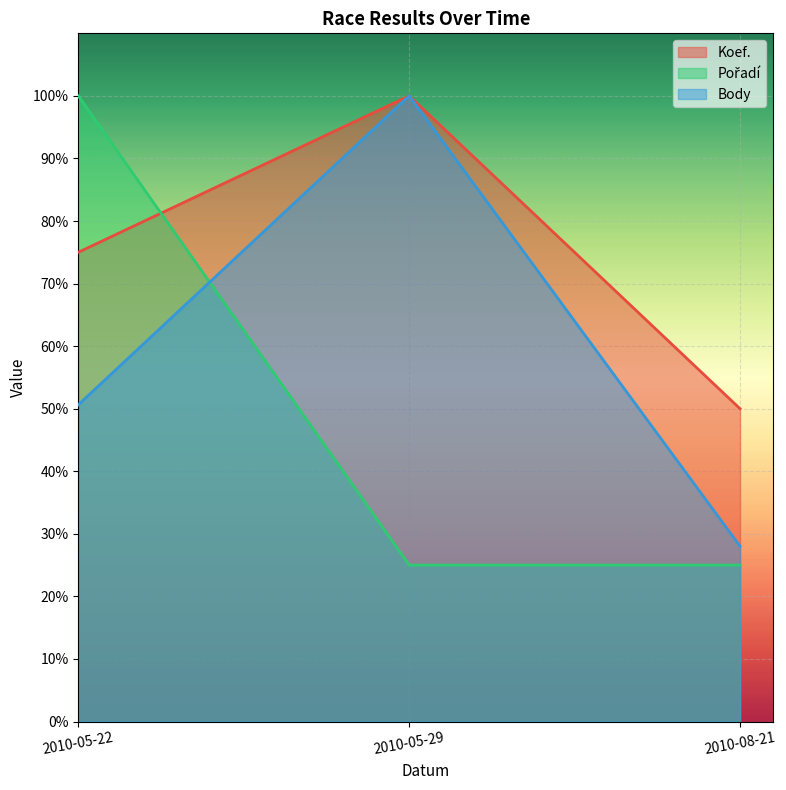

Between 2010-05-29 and 2010-05-22, which is larger?

2010-05-29